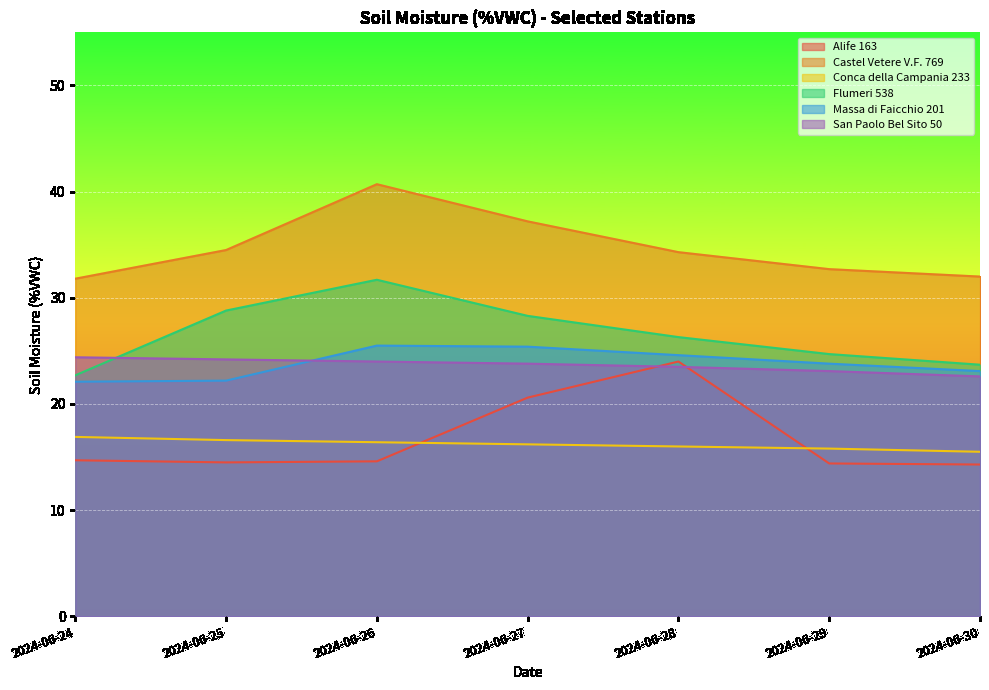

What is the approximate value of Massa di Faicchio 201 at 2024-06-27?

25.4